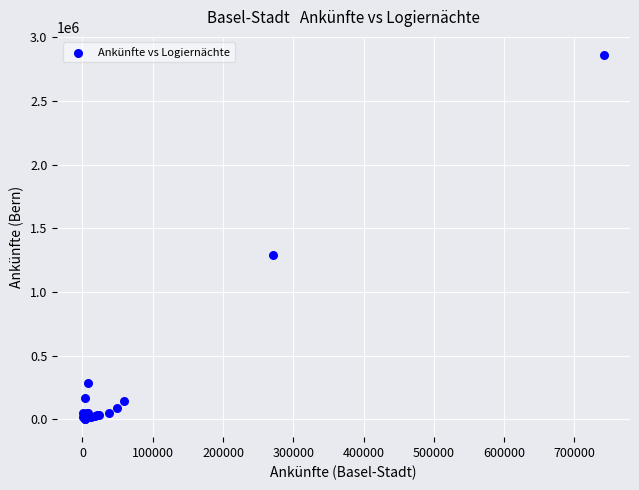

What Y value in the scatter plot is closest to 1432204?

1289081